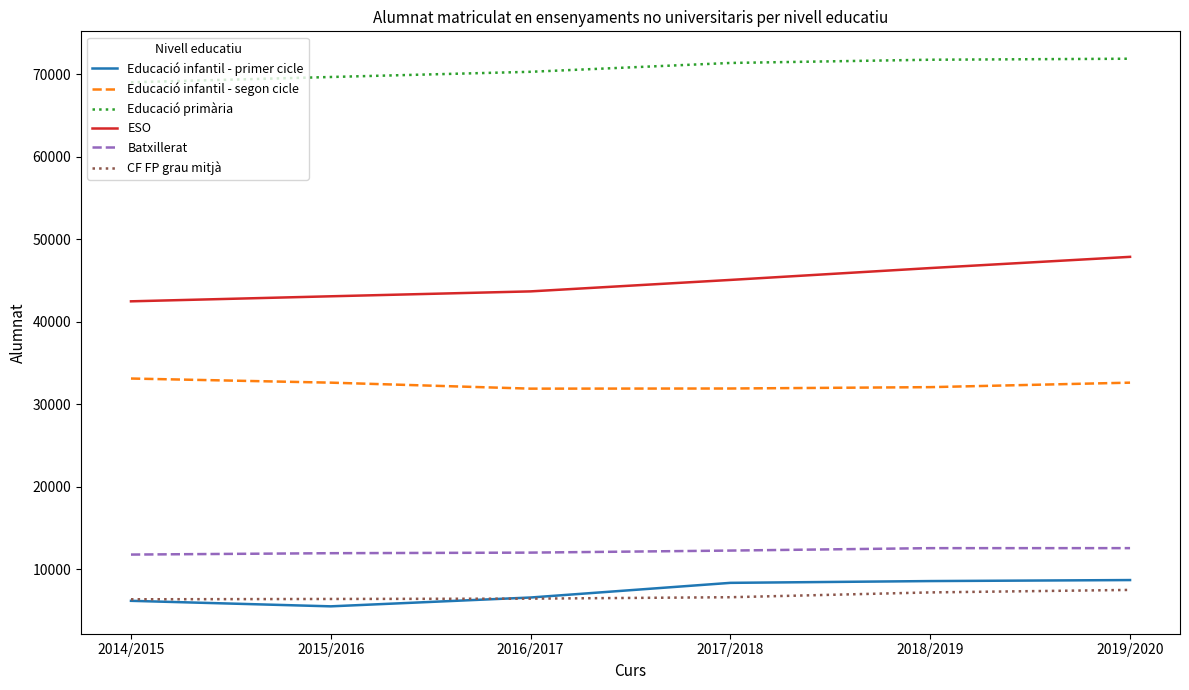

Which series has the largest total across all categories?

Educació primària